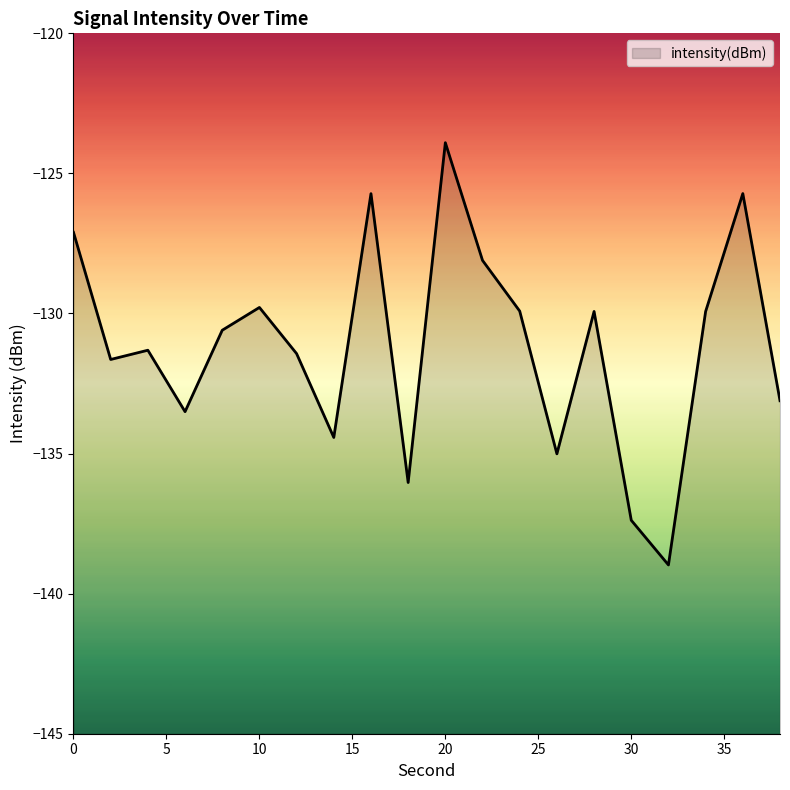

Count the number of categories in the chart.

20